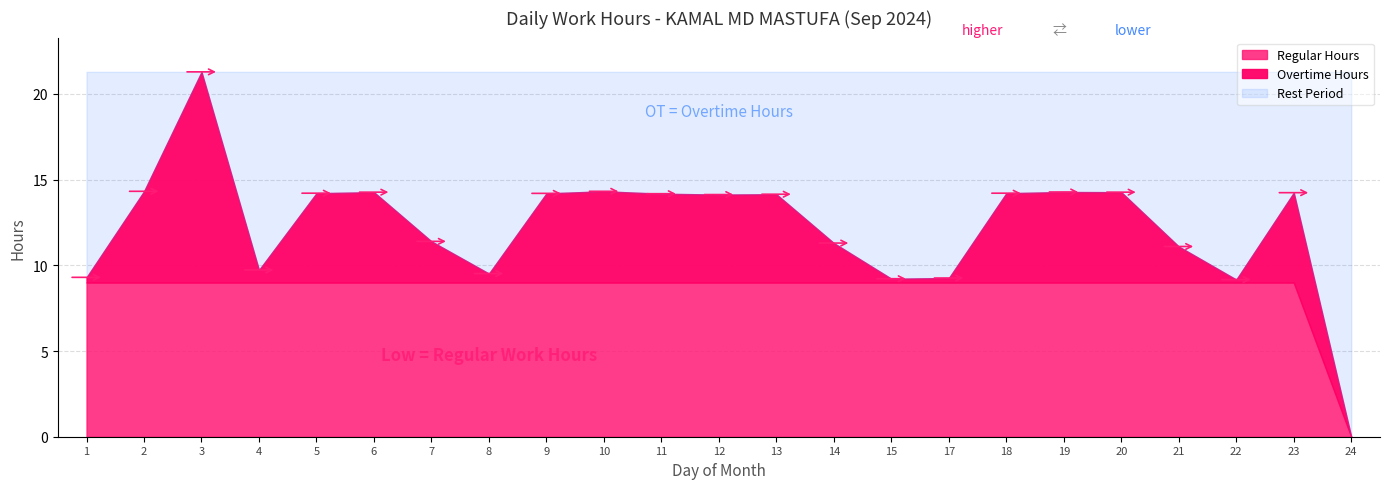

What is the maximum value shown in the chart?

21.3